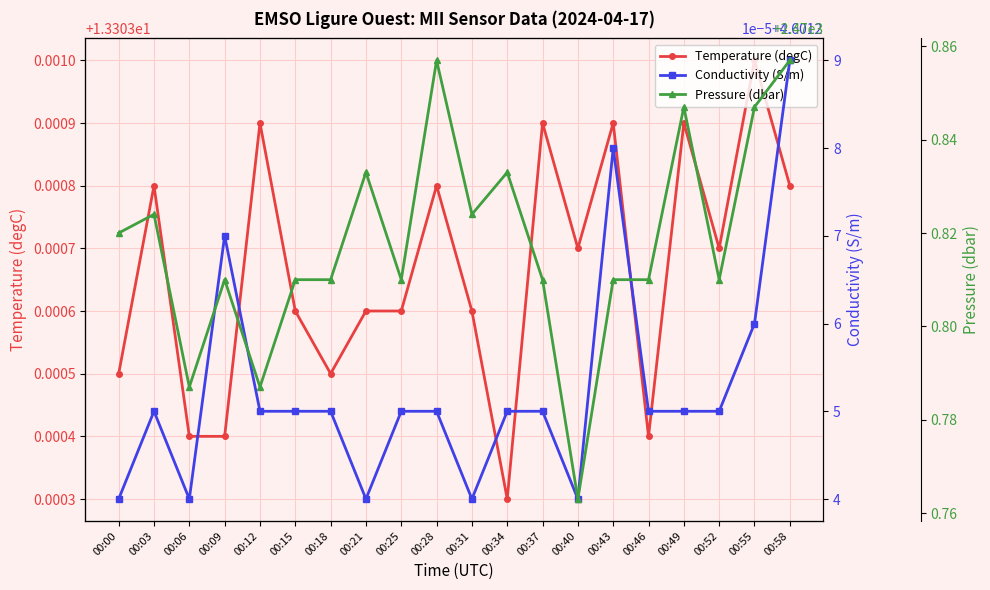

What is the total value across all series at 00:06?

2488.7